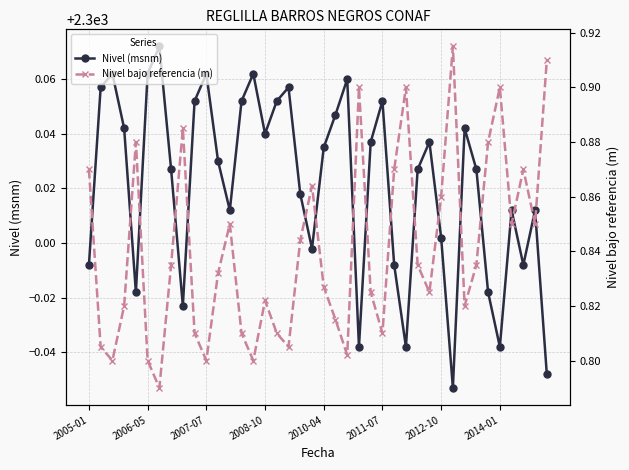

Reading left to right, transcribe all the data shown in this chart.

Nivel (msnm): 2300.0	2300.1	2300.1	2300.0	2300.0	2300.1	2300.1	2300.0	2300.0	2300.1	2300.1	2300.0	2300.0	2300.1	2300.1	2300.0	2300.1	2300.1	2300.0	2300.0	2300.0	2300.0	2300.1	2300.0	2300.0	2300.1	2300.0	2300.0	2300.0	2300.0	2300.0	2299.9	2300.0	2300.0	2300.0	2300.0	2300.0	2300.0	2300.0	2300.0
Nivel bajo referencia (m): 0.9	0.8	0.8	0.8	0.9	0.8	0.8	0.8	0.9	0.8	0.8	0.8	0.8	0.8	0.8	0.8	0.8	0.8	0.8	0.9	0.8	0.8	0.8	0.9	0.8	0.8	0.9	0.9	0.8	0.8	0.9	0.9	0.8	0.8	0.9	0.9	0.8	0.9	0.8	0.9